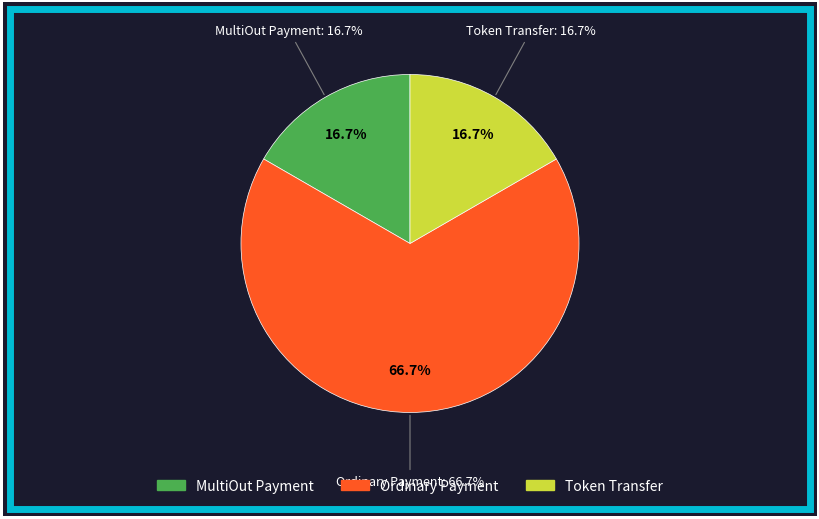

Is it true that Ordinary Payment is 67% of the pie?

True